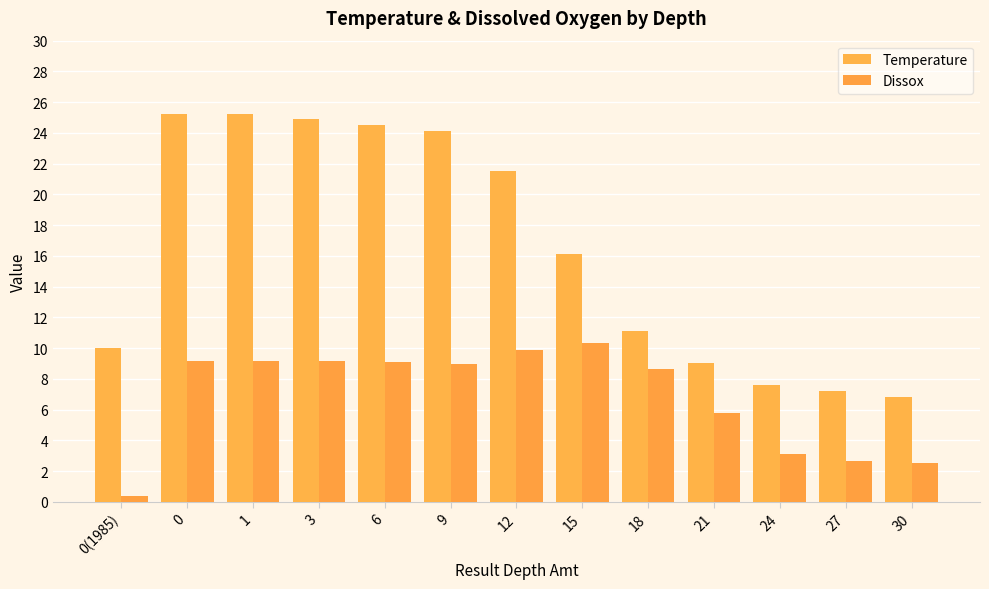

How many bars are there in each group?

2